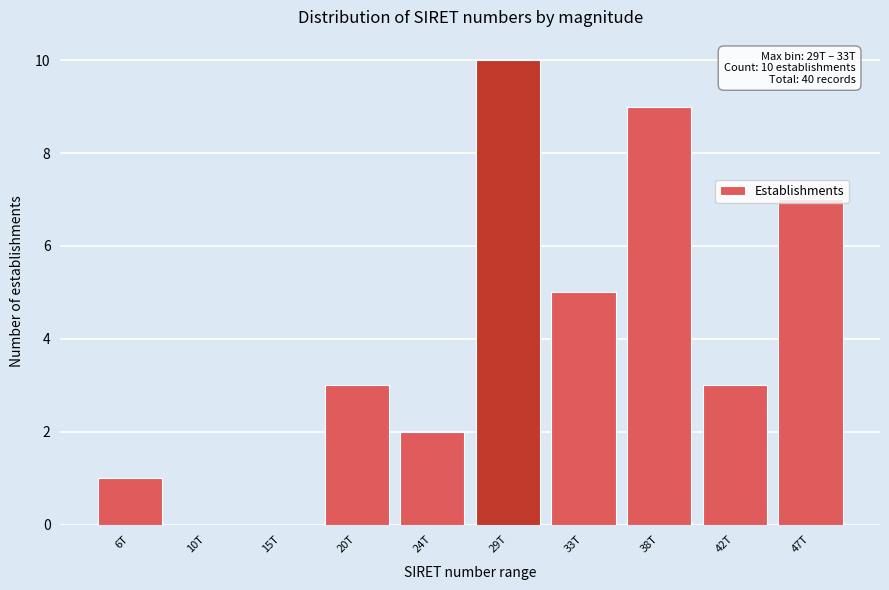

Which label corresponds to the largest value in the chart?

29T